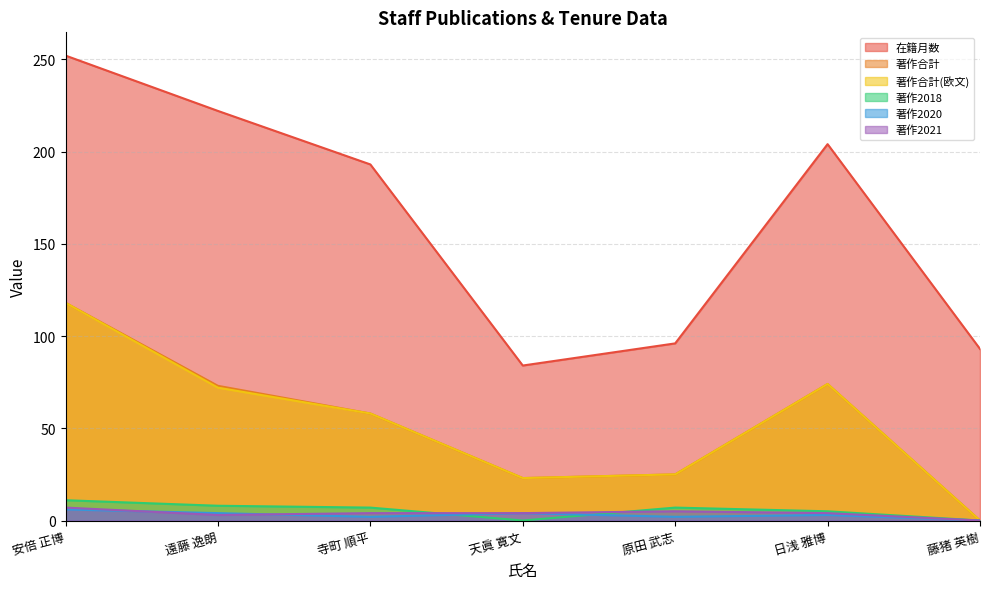

The value of 著作合計 at 天眞 寛文 is 23. True or false?

True